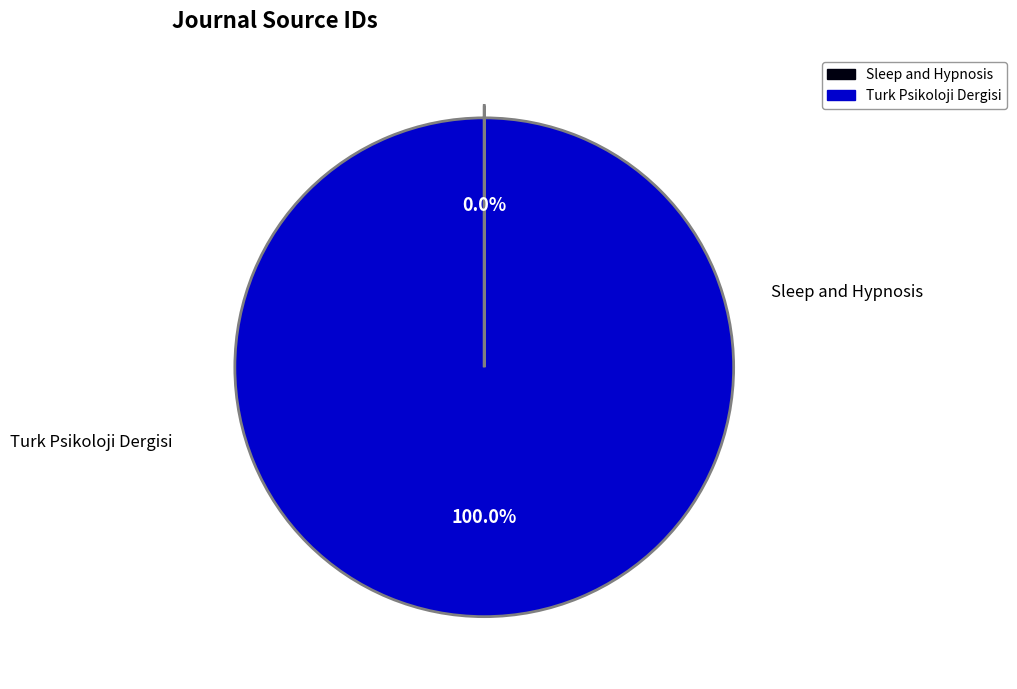

Is it true that Sleep and Hypnosis is 1% of the pie?

False